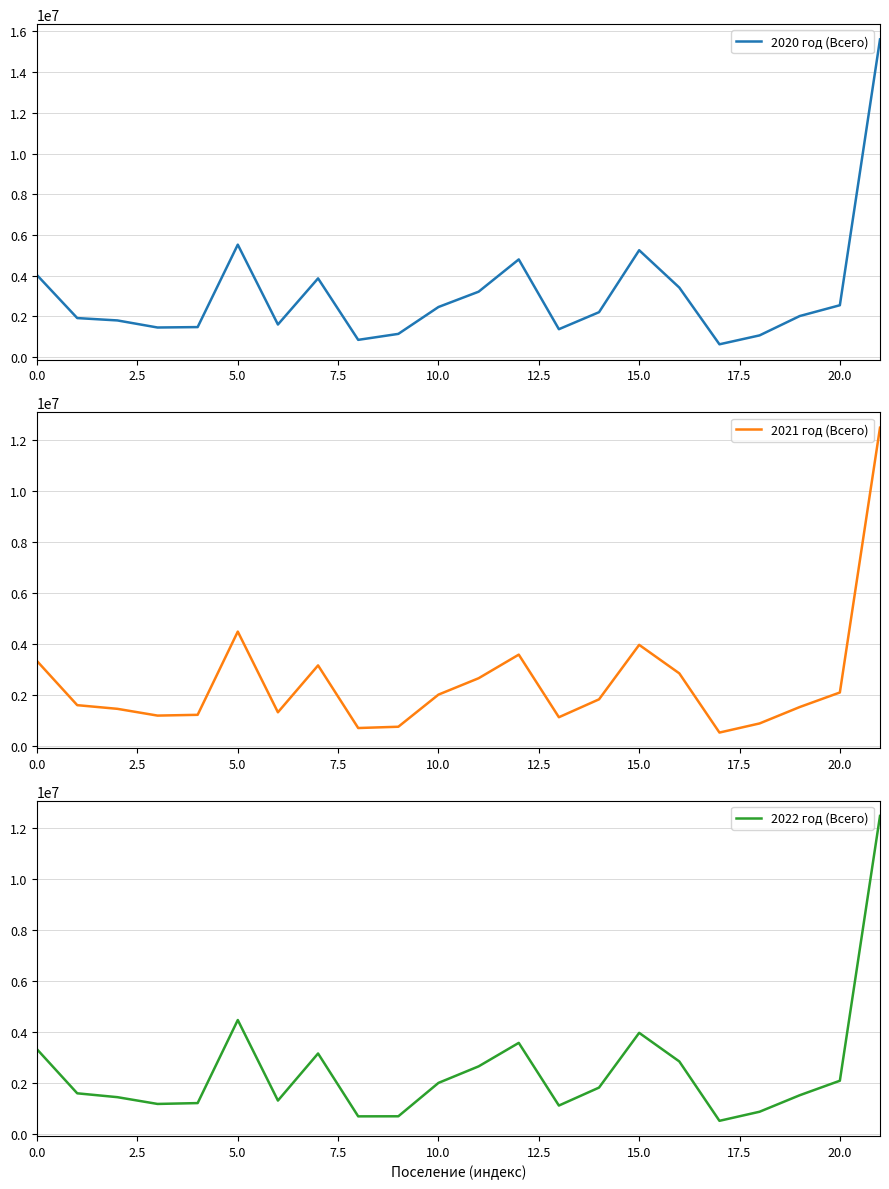

What is the minimum value for 2021 год (Всего)?

517269